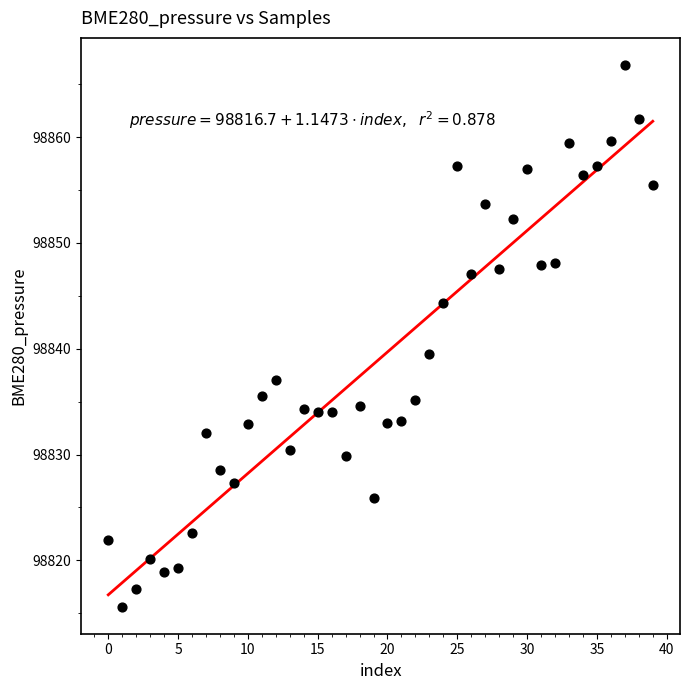

What Y value in the scatter plot is closest to 98841?

98839.5